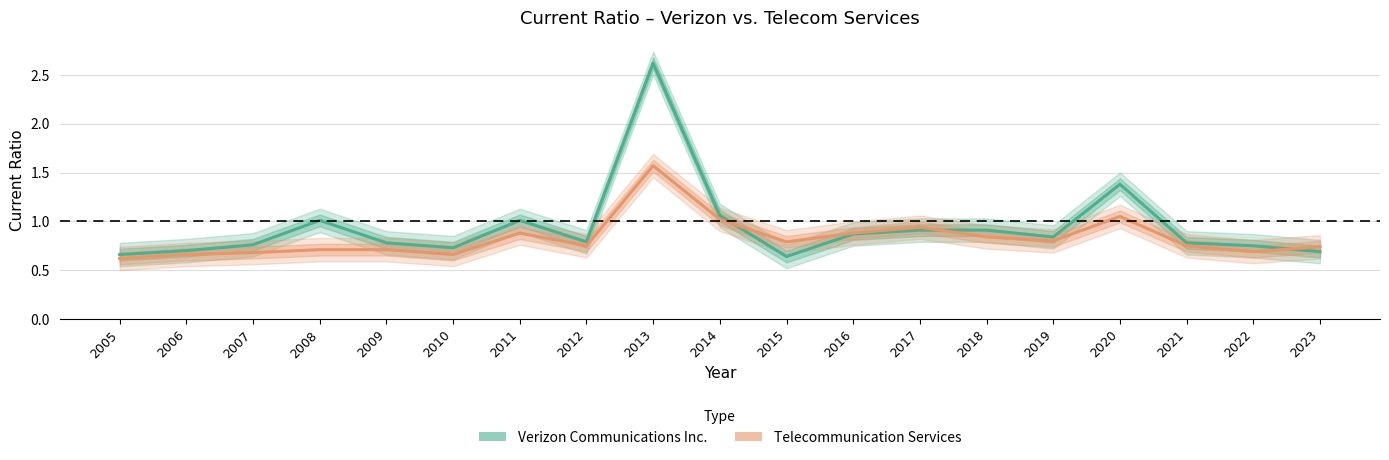

Reading left to right, extract all data points from this chart.

Verizon Communications Inc.: 2005=0.7	2006=0.7	2007=0.8	2008=1.0	2009=0.8	2010=0.7	2011=1.0	2012=0.8	2013=2.6	2014=1.1	2015=0.6	2016=0.9	2017=0.9	2018=0.9	2019=0.8	2020=1.4	2021=0.8	2022=0.8	2023=0.7
Telecommunication Services: 2005=0.6	2006=0.7	2007=0.7	2008=0.7	2009=0.7	2010=0.7	2011=0.9	2012=0.8	2013=1.6	2014=1.0	2015=0.8	2016=0.9	2017=0.9	2018=0.8	2019=0.8	2020=1.1	2021=0.8	2022=0.7	2023=0.7